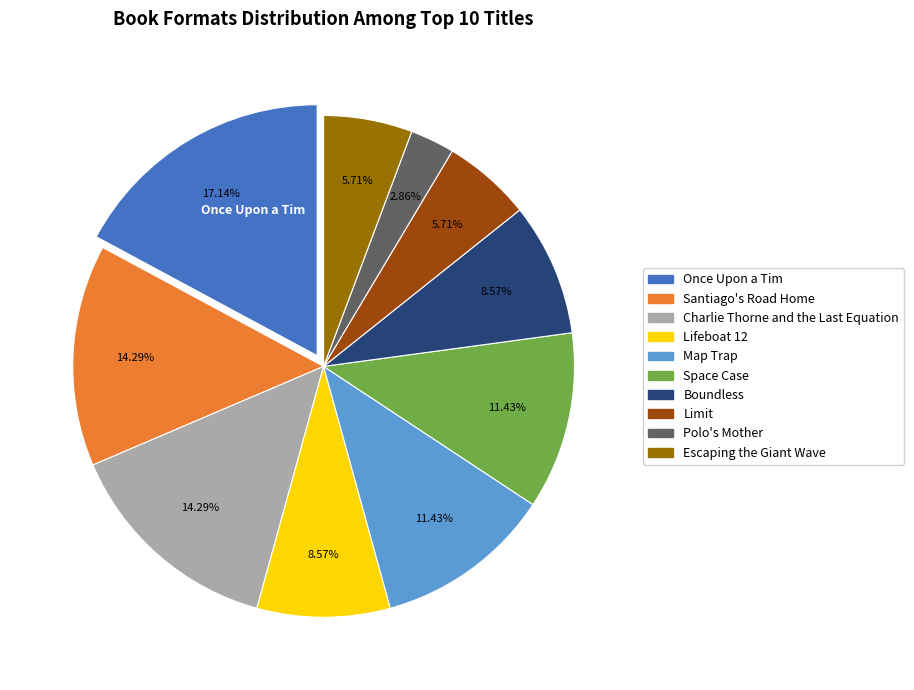

Does any single category account for the majority?

No